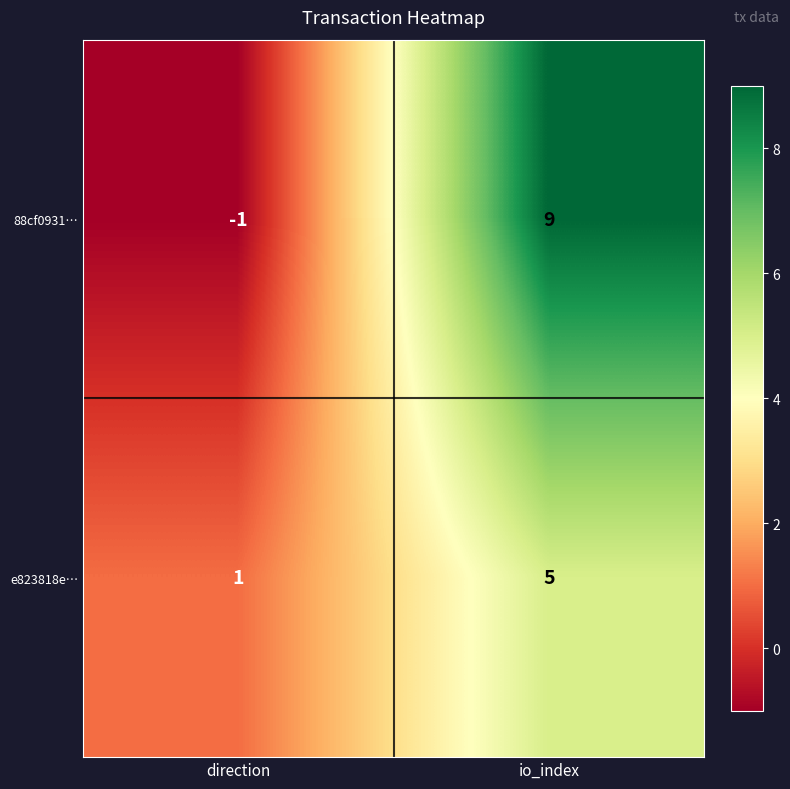

How many data points in e823818e… are less than 5?

1